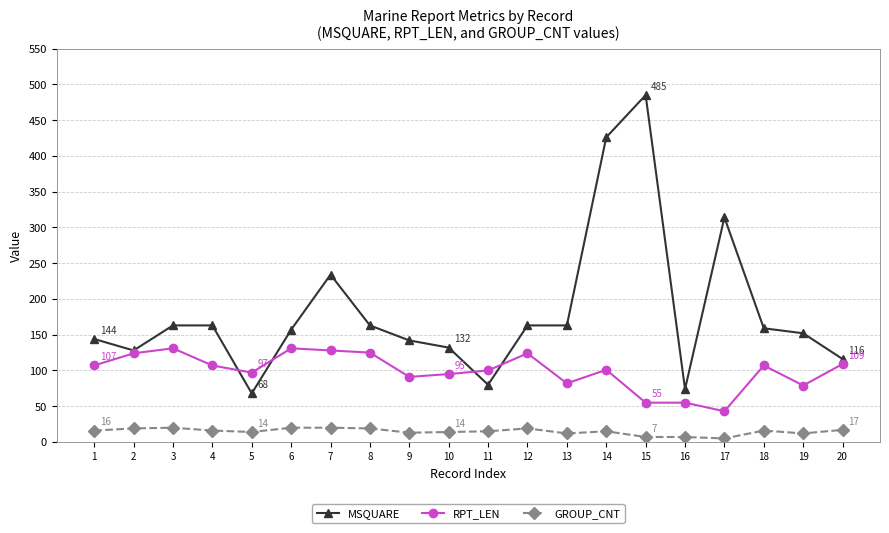

True or false: RPT_LEN has more than 2 interior local peaks.

True